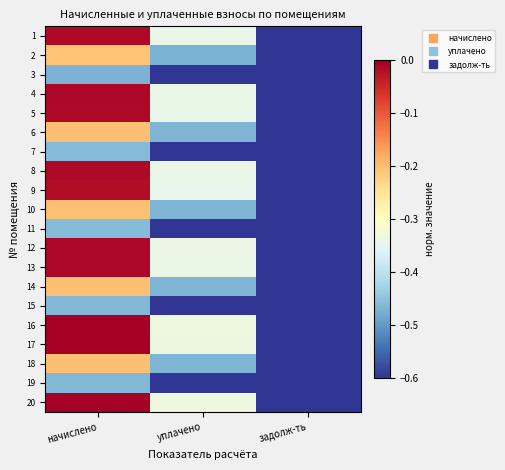

Rank the series by their maximum value, from highest to lowest.

16, 20, 17, 4, 12, 13, 8, 1, 5, 9, 6, 10, 14, 18, 2, 11, 7, 15, 19, 3